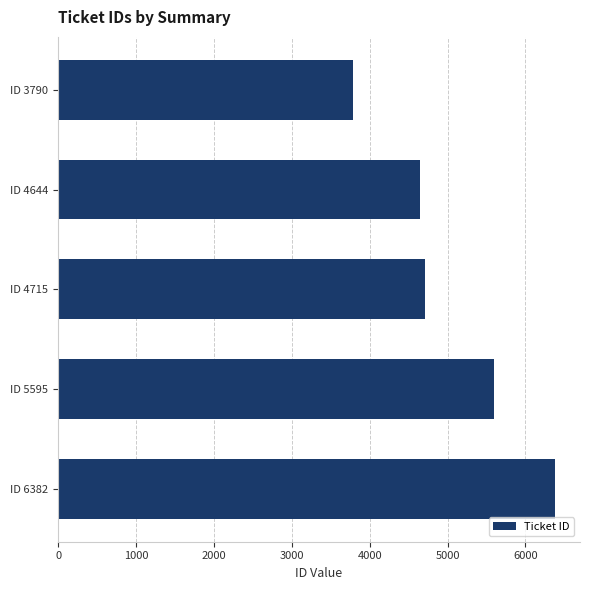

What is the ratio of the value at ID 3790 to the value at ID 5595?

0.7